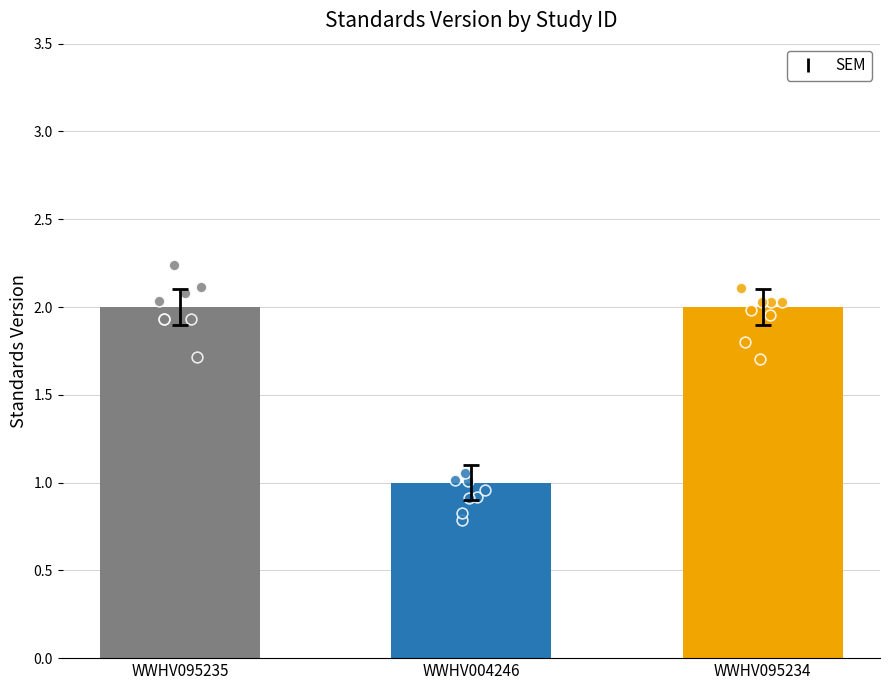

Approximately how many times larger is the value at WWHV095235 compared to WWHV004246?

2.0